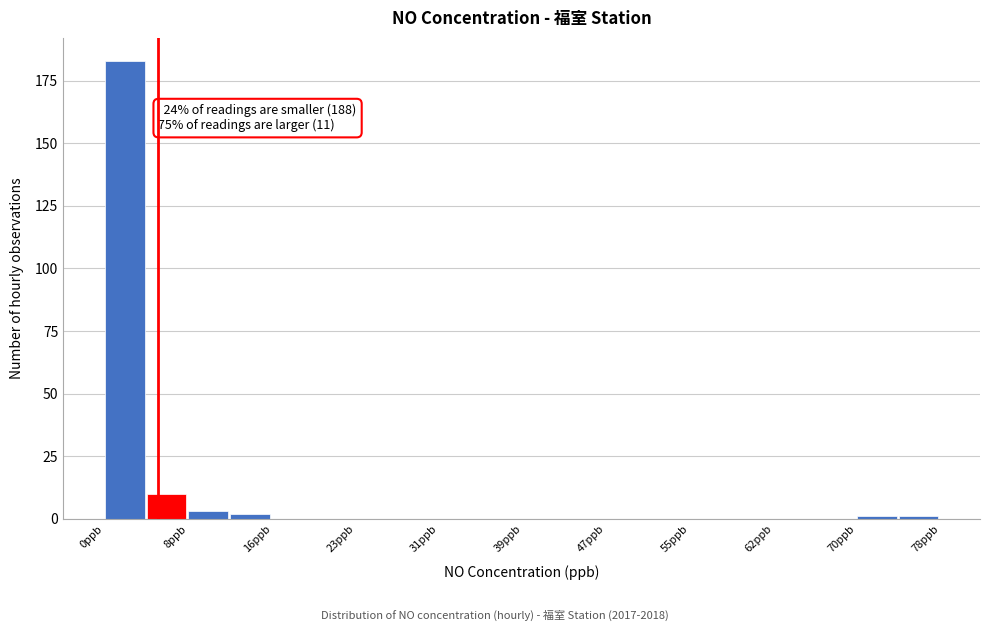

Read against the x-axis, roughly where is the centre of the tallest bar?

2